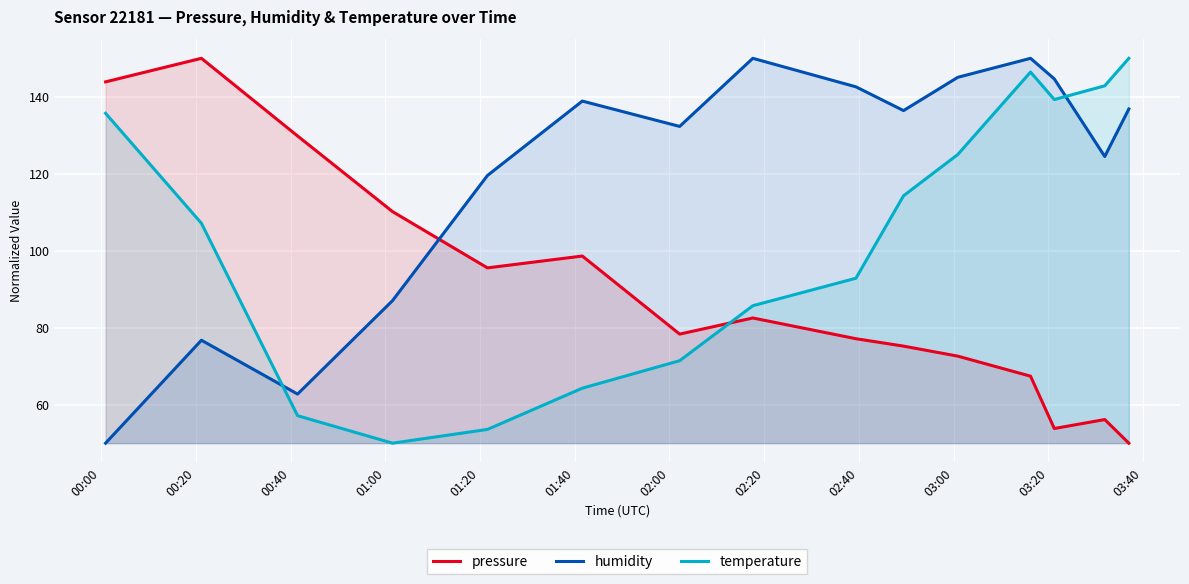

List the series in order of their overall mean, lowest first.

pressure, temperature, humidity